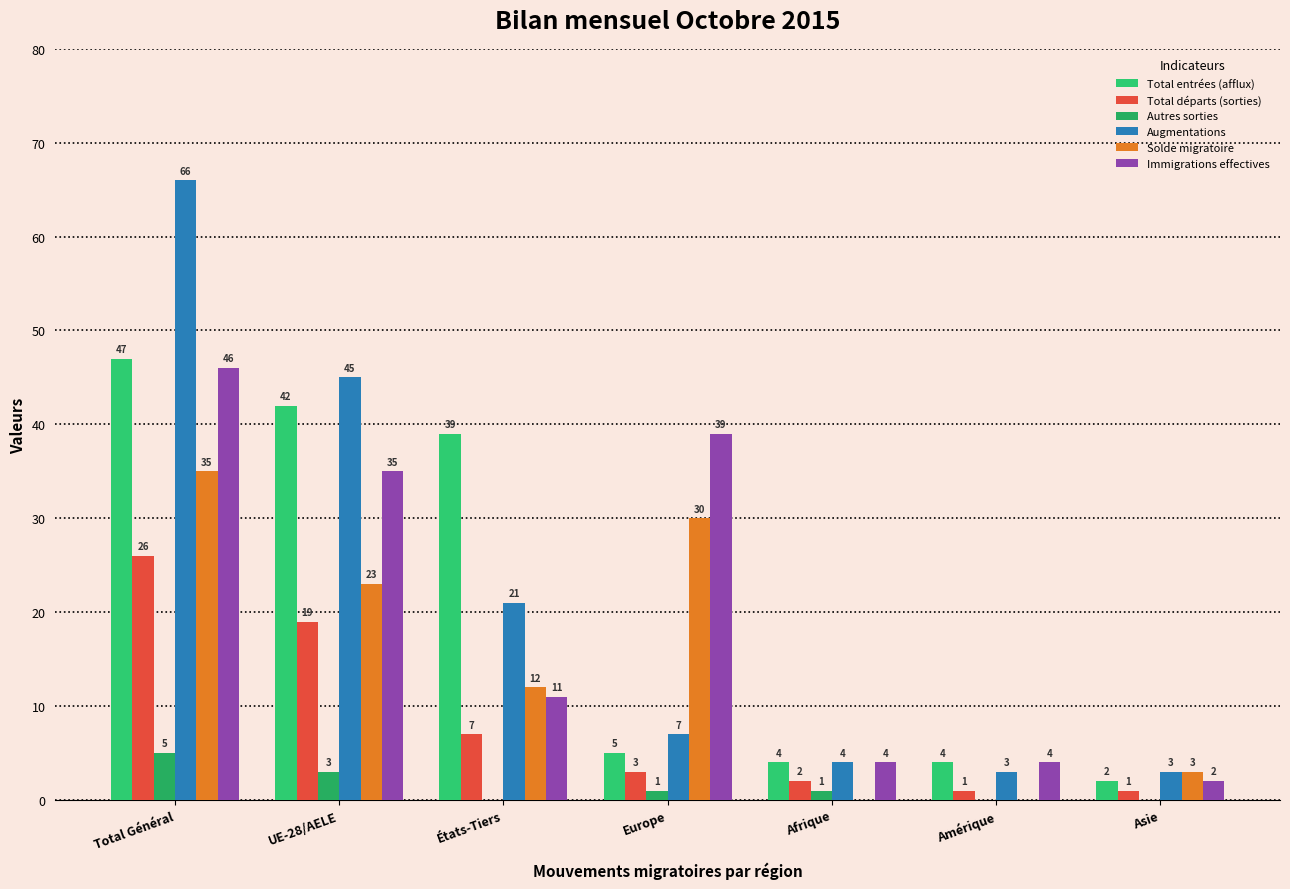

True or false: Augmentations has a value of 45 at UE-28/AELE.

True